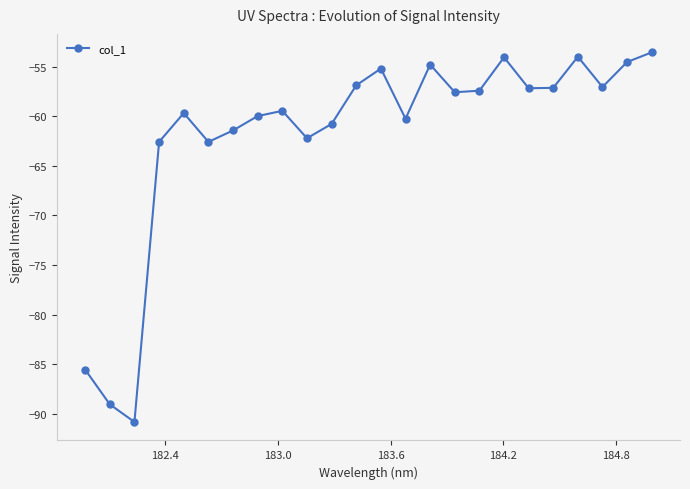

What is the average value?

-61.8